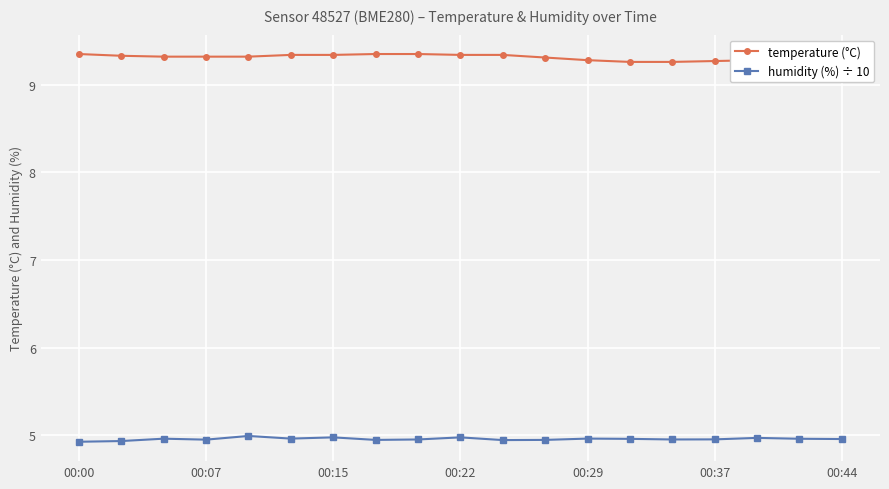

Rank the series by their average value, from lowest to highest.

humidity (%) ÷ 10, temperature (°C)